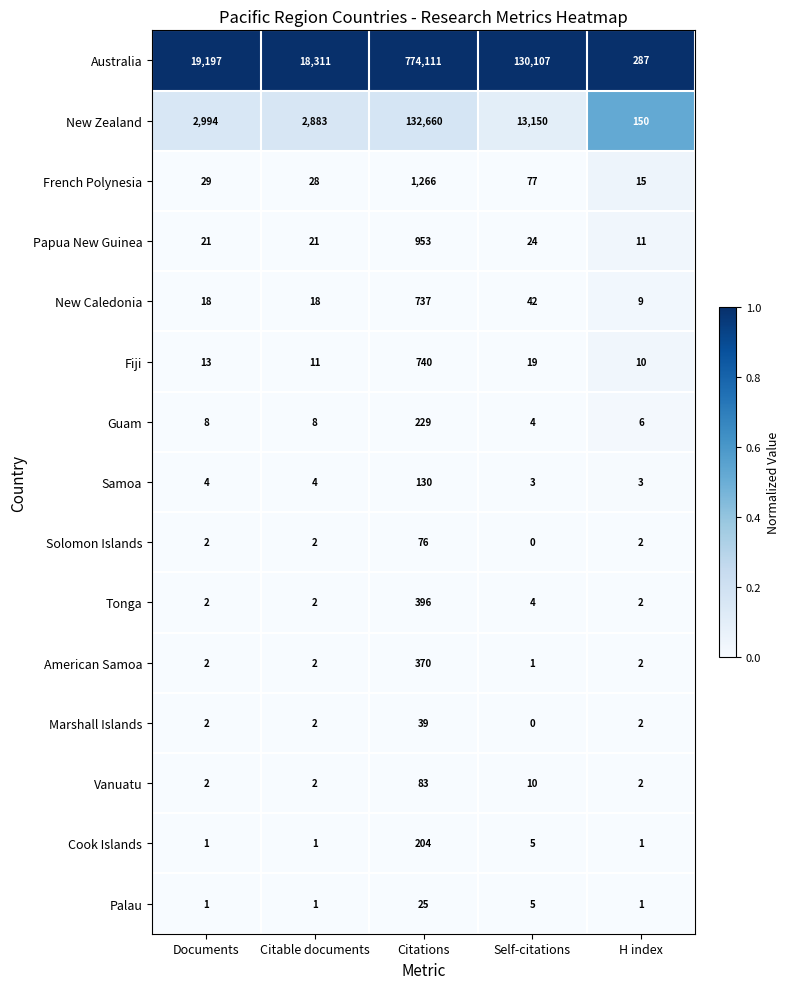

Rank the series by their maximum value, from highest to lowest.

Australia, New Zealand, French Polynesia, Papua New Guinea, Fiji, New Caledonia, Tonga, American Samoa, Guam, Cook Islands, Samoa, Vanuatu, Solomon Islands, Marshall Islands, Palau